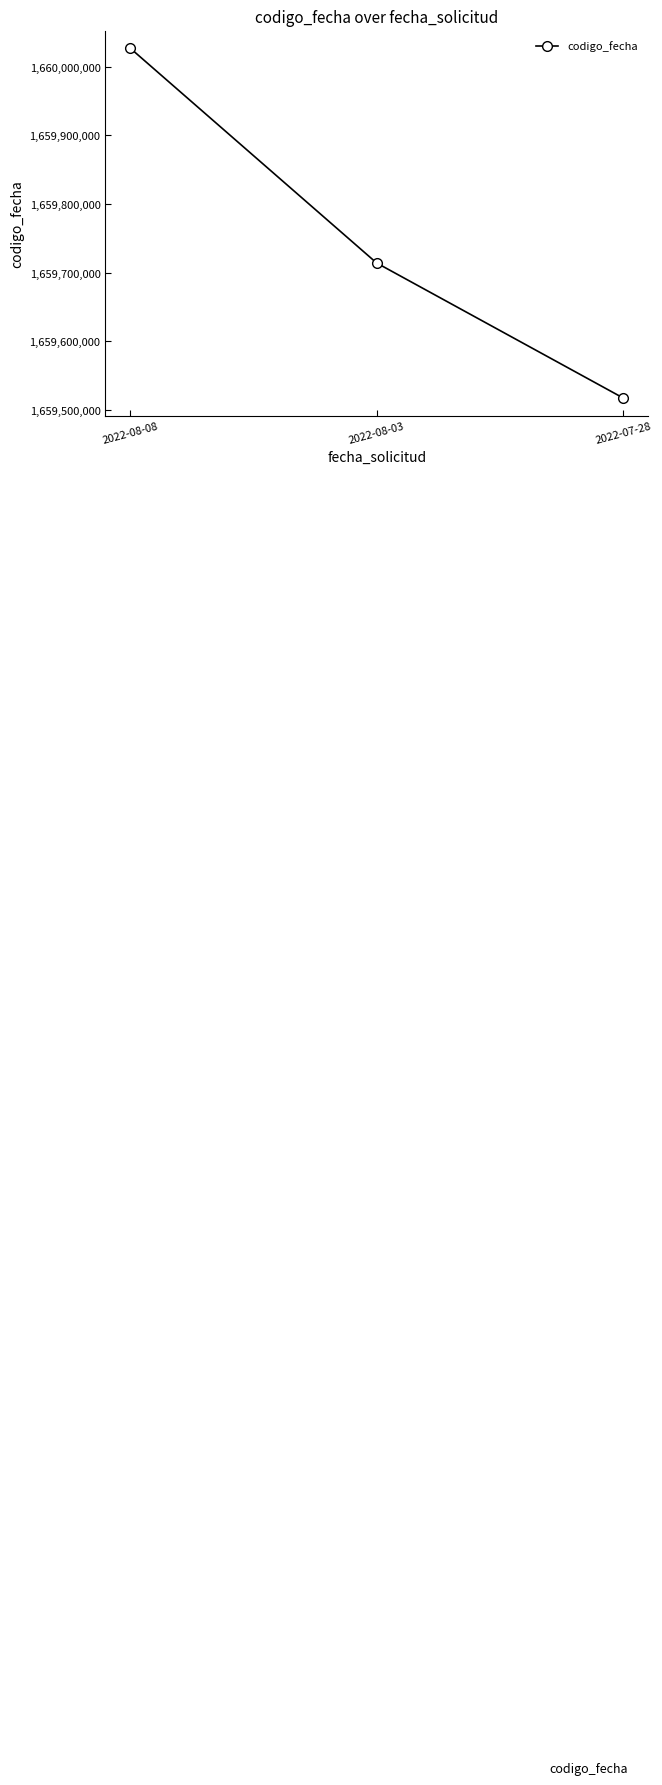

What is the change in value from 2022-08-03 to 2022-07-28?

-196585